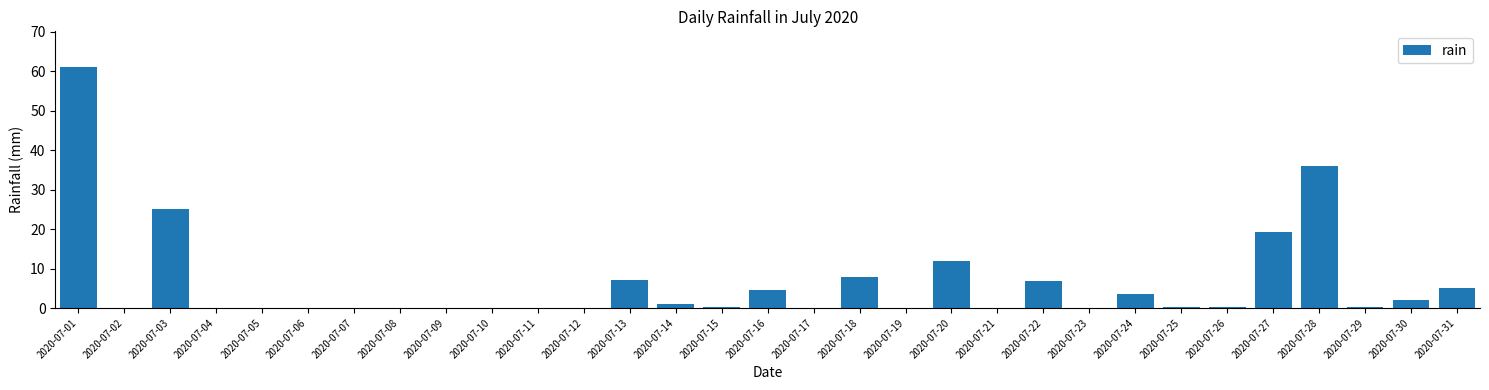

Is it true that the value at 2020-07-13 is 9.9?

False